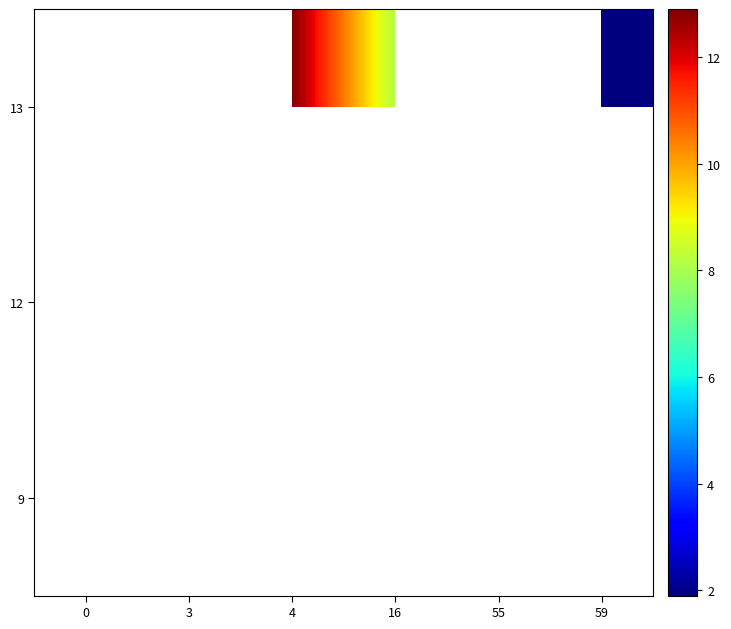

What is the minimum value shown in the chart?

1.9